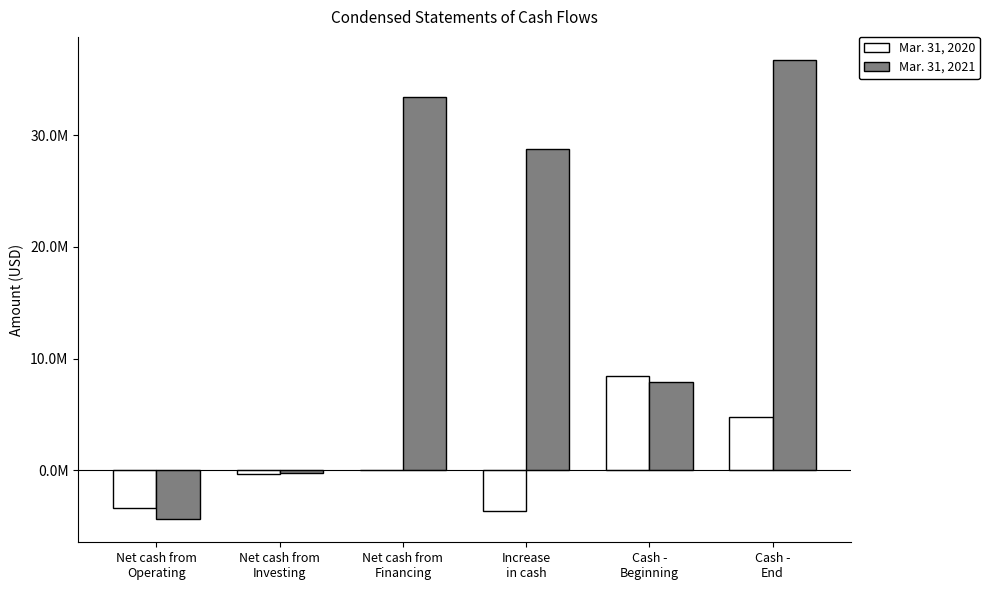

Does the chart contain stacked bars?

No